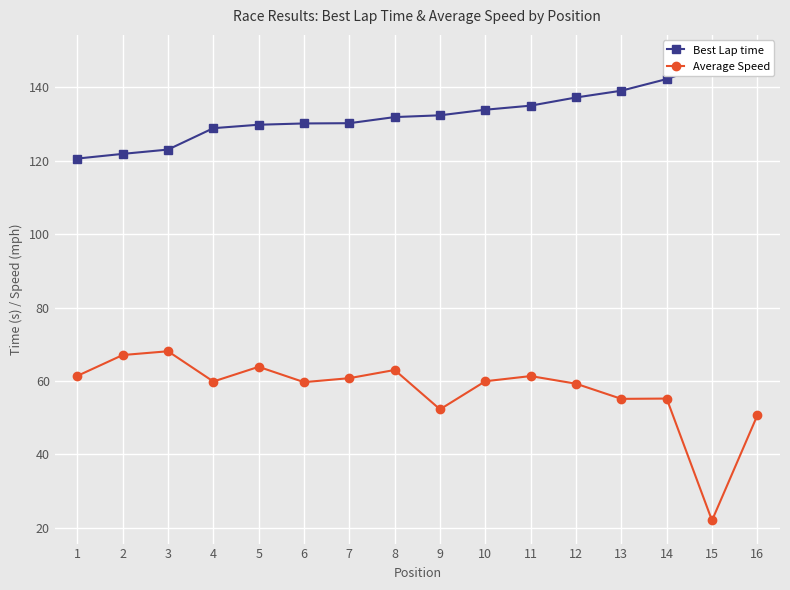

Which category has the highest value in the Average Speed series?

3